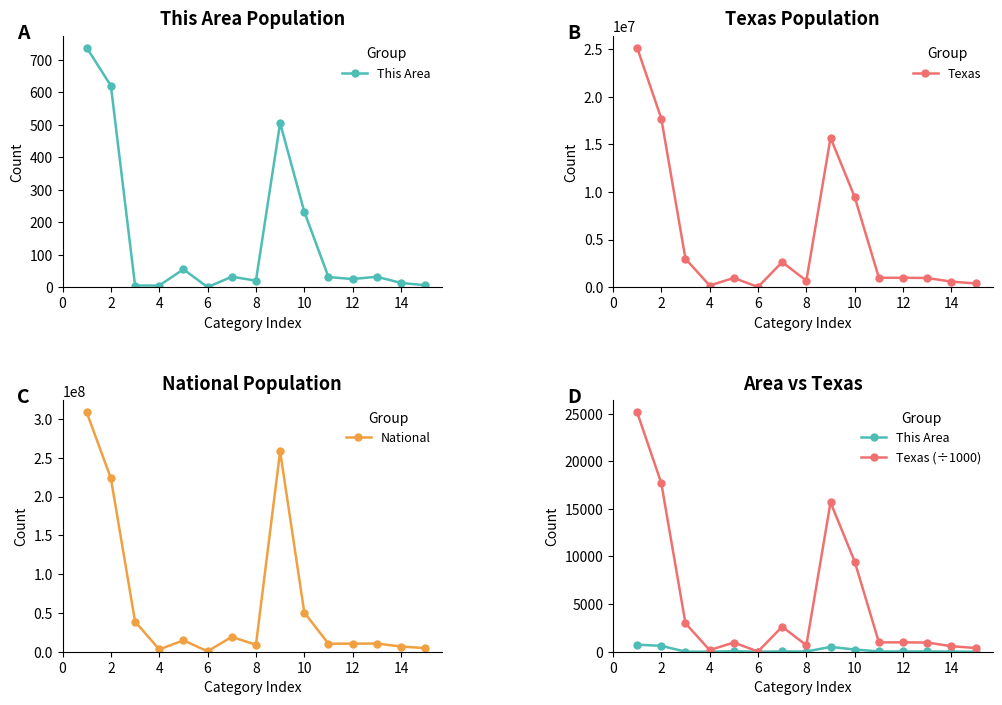

In This Area, how many points are higher than both neighbors (excluding endpoints)?

4